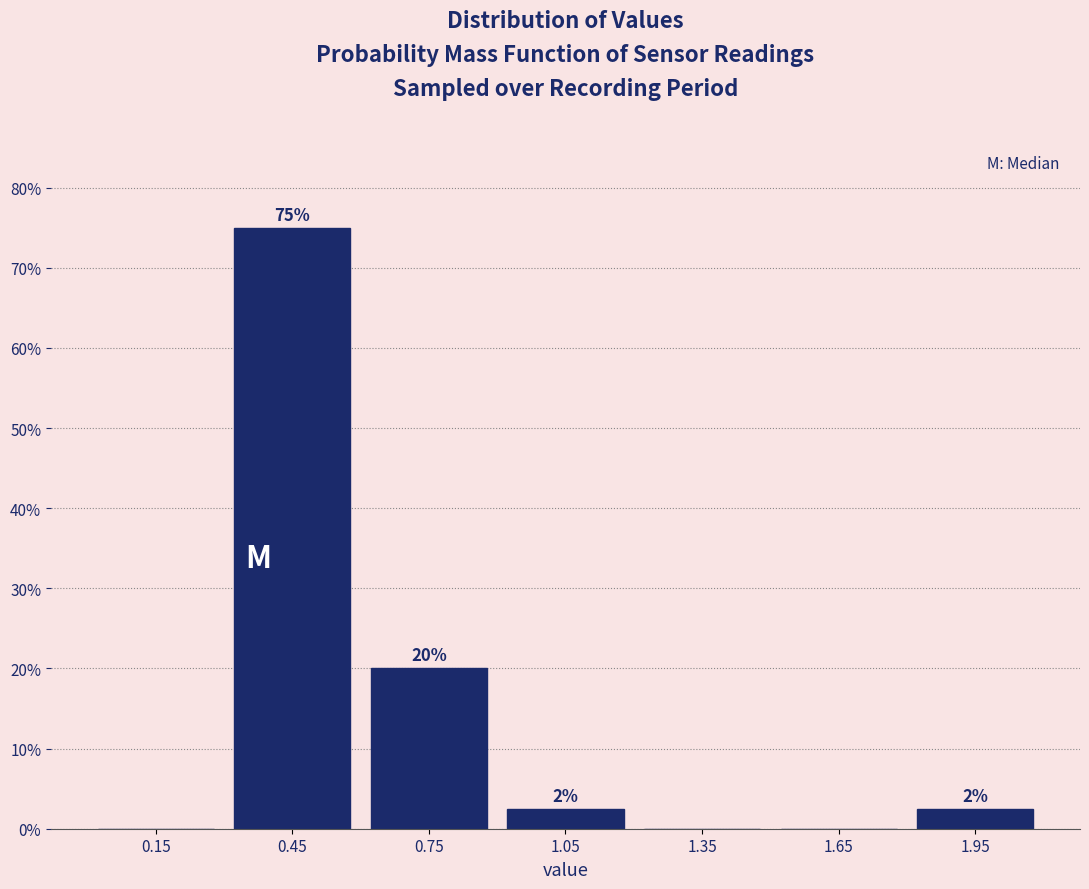

Over which range of the x-axis is the bar tallest?

0.3 to 0.6